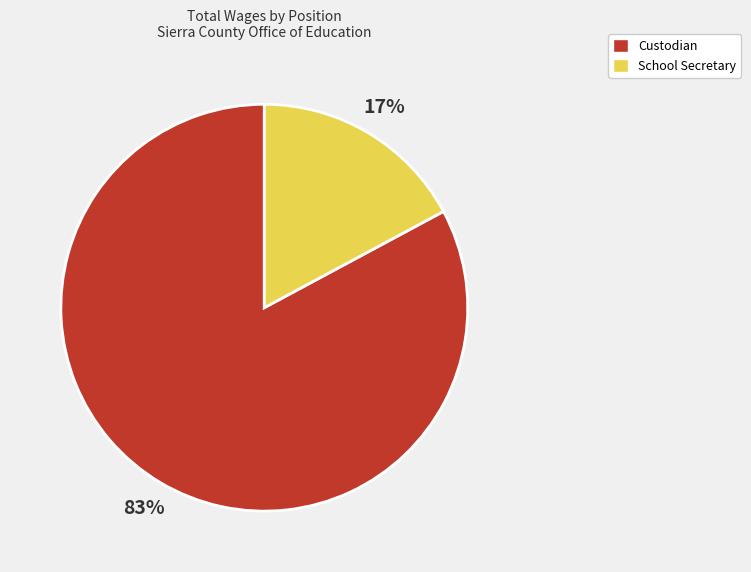

To the nearest percent, what percentage of the pie is Custodian?

83%